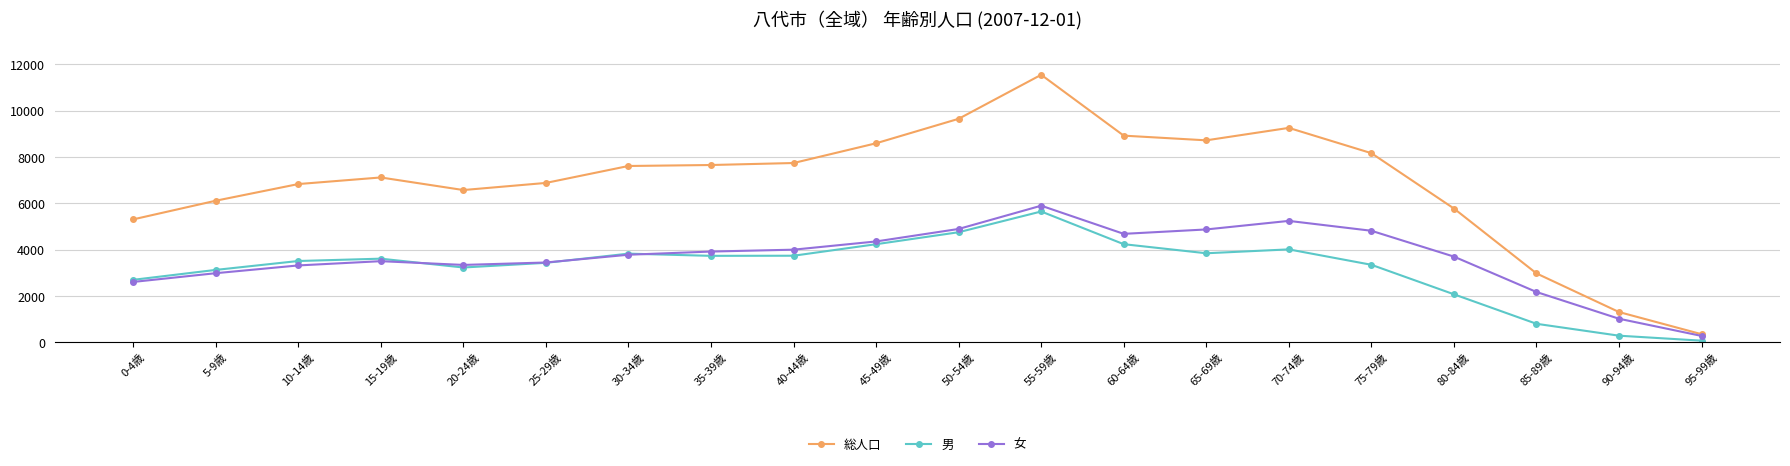

Count the number of categories in the chart.

20